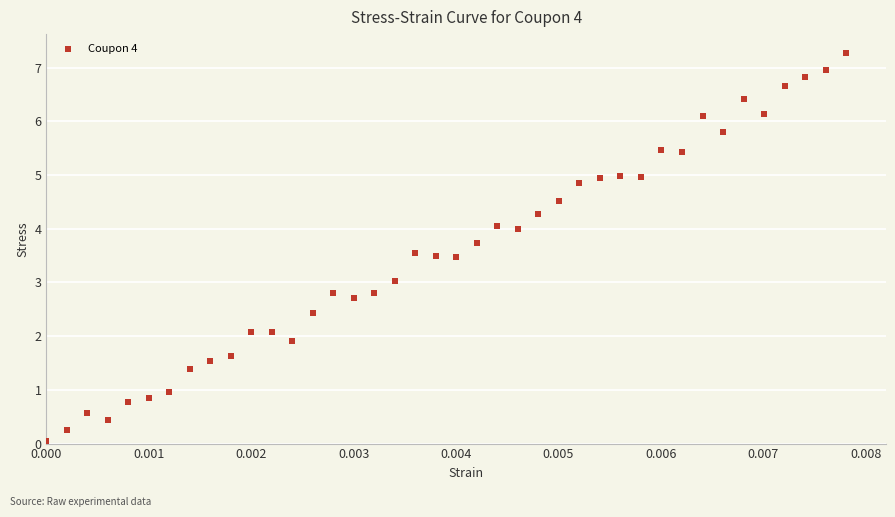

What is the range of Y values (max minus min)?

7.2